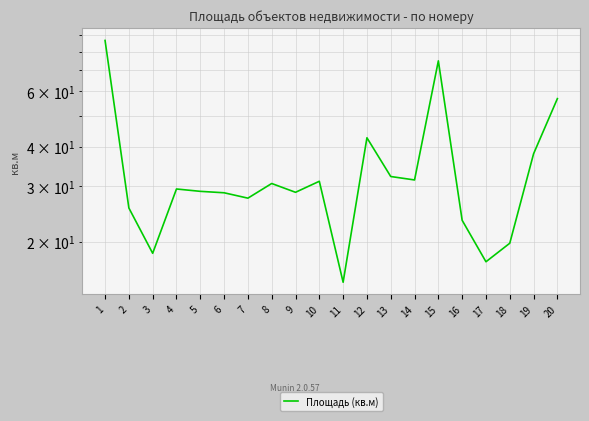

How many data points are less than 29?

10